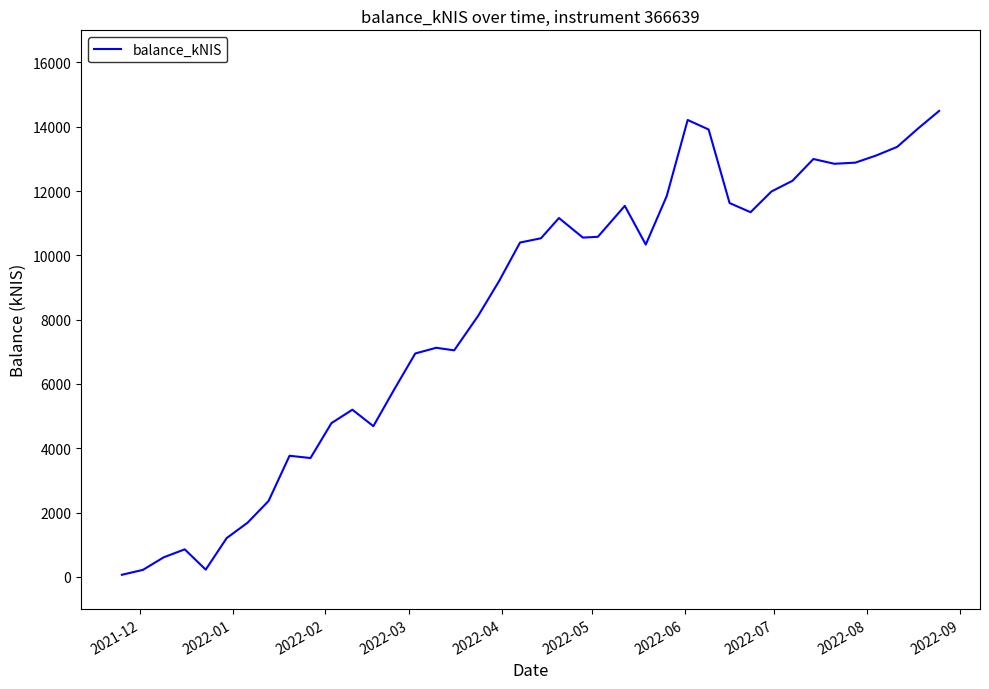

What is the maximum value shown in the chart?

14493.2